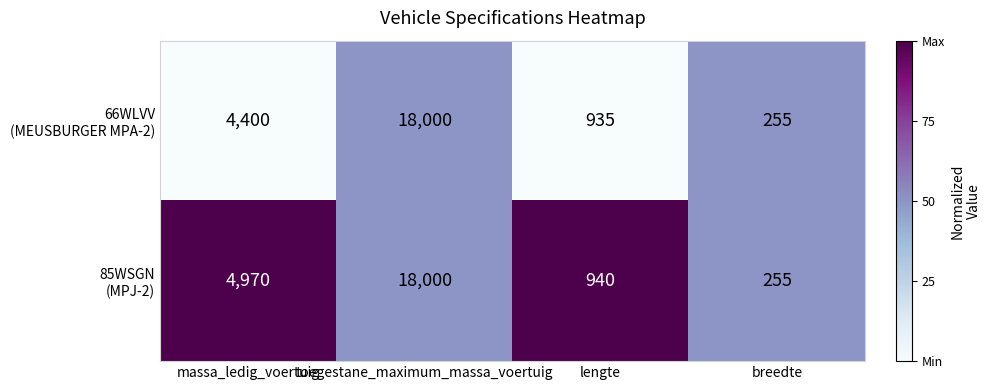

Which category has the lowest value across all series?

breedte